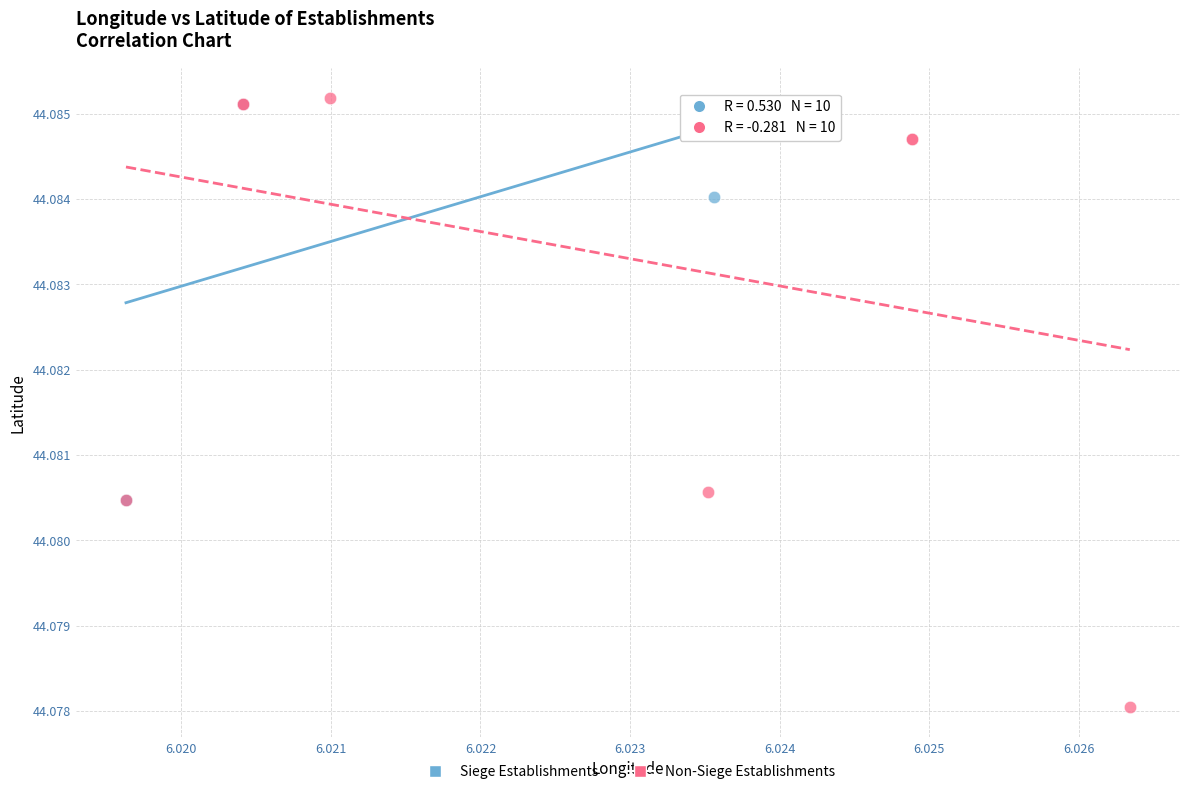

Which series has the largest Y range (max minus min)?

Non-Siege Establishments